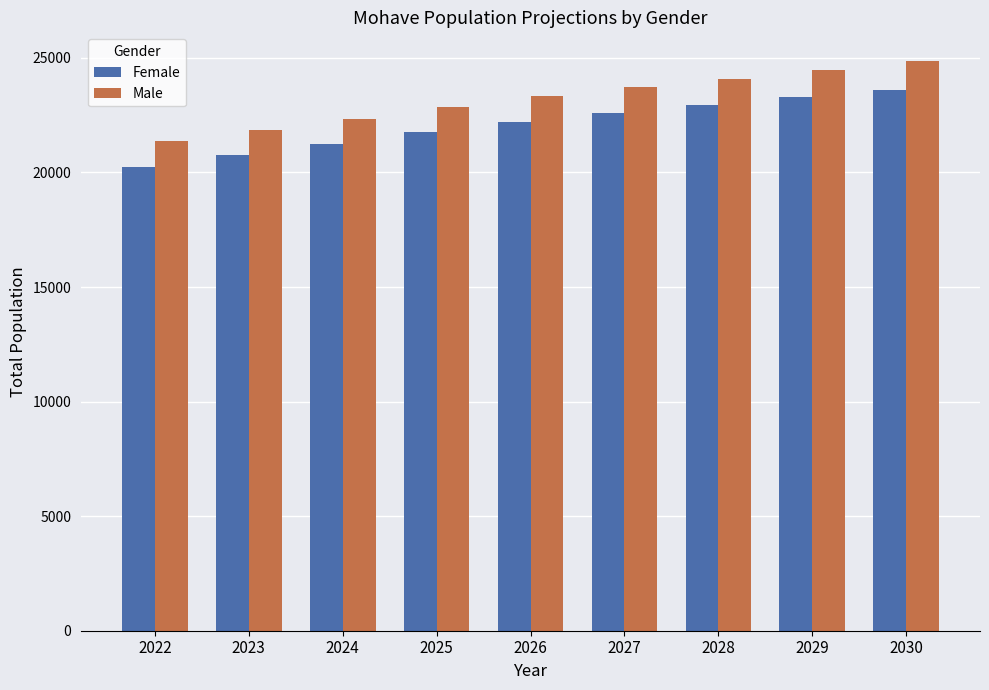

What value does the Male series have at 2025?

22861.8